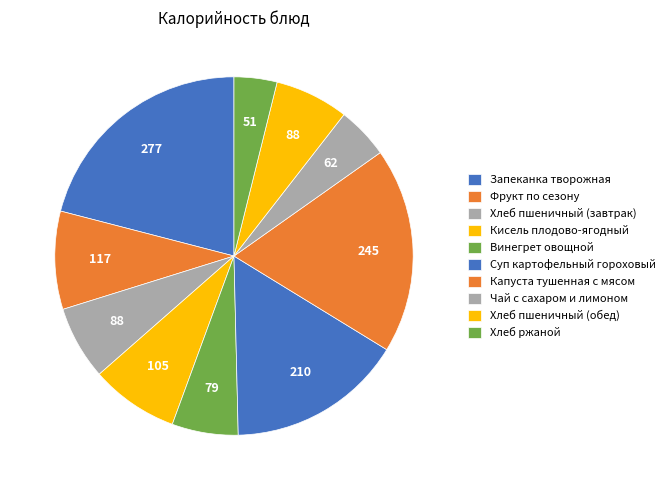

How many segments does this pie chart have?

10